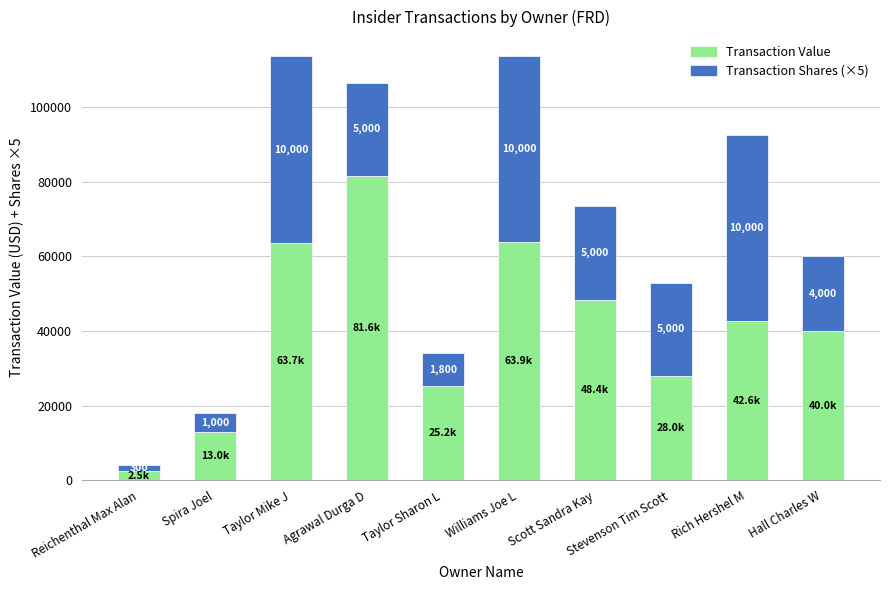

Is it true that Transaction Shares (×5) equals 25000 at Stevenson Tim Scott?

True